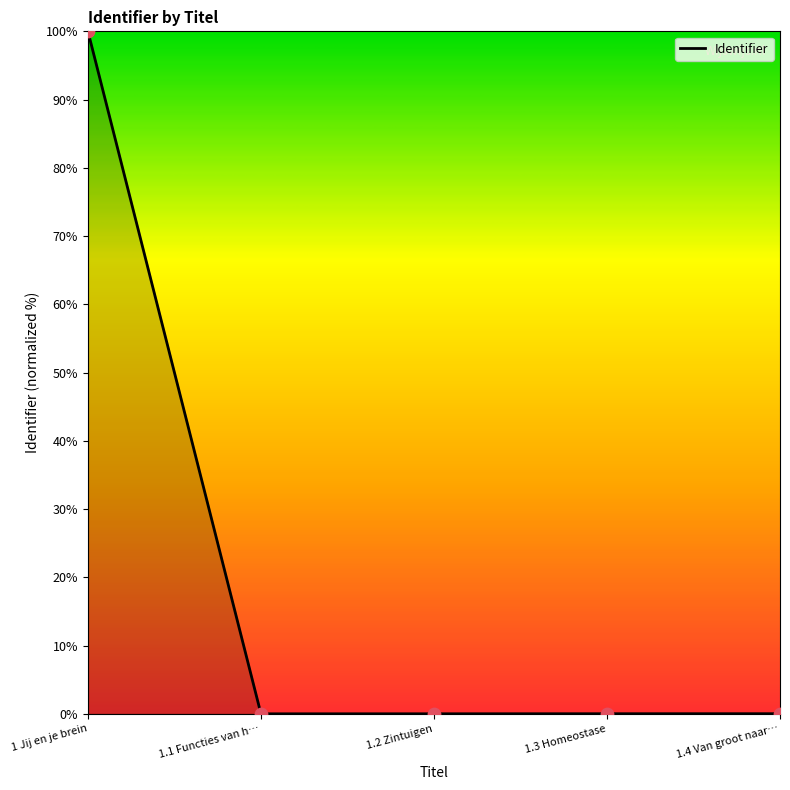

What is the change in value from 1 Jij en je brein to 1.1 Functies van h…?

-100.0